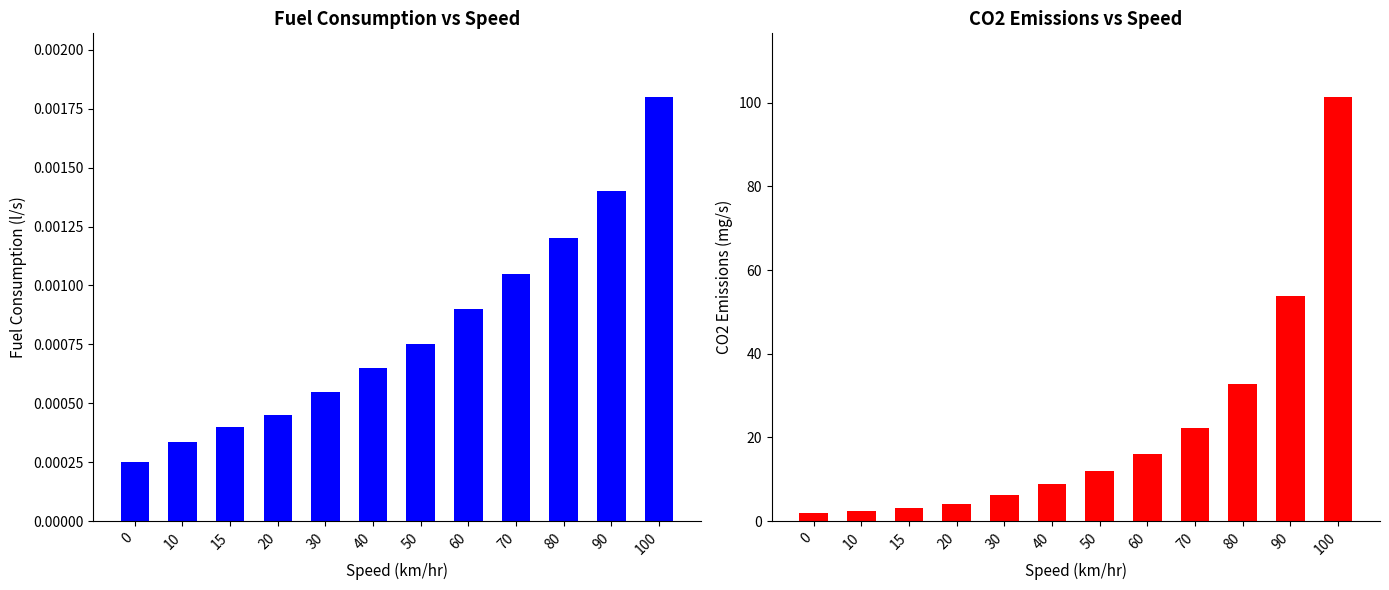

Count the Fuel Consumption (l/s) values in the range 0 to 1.

12